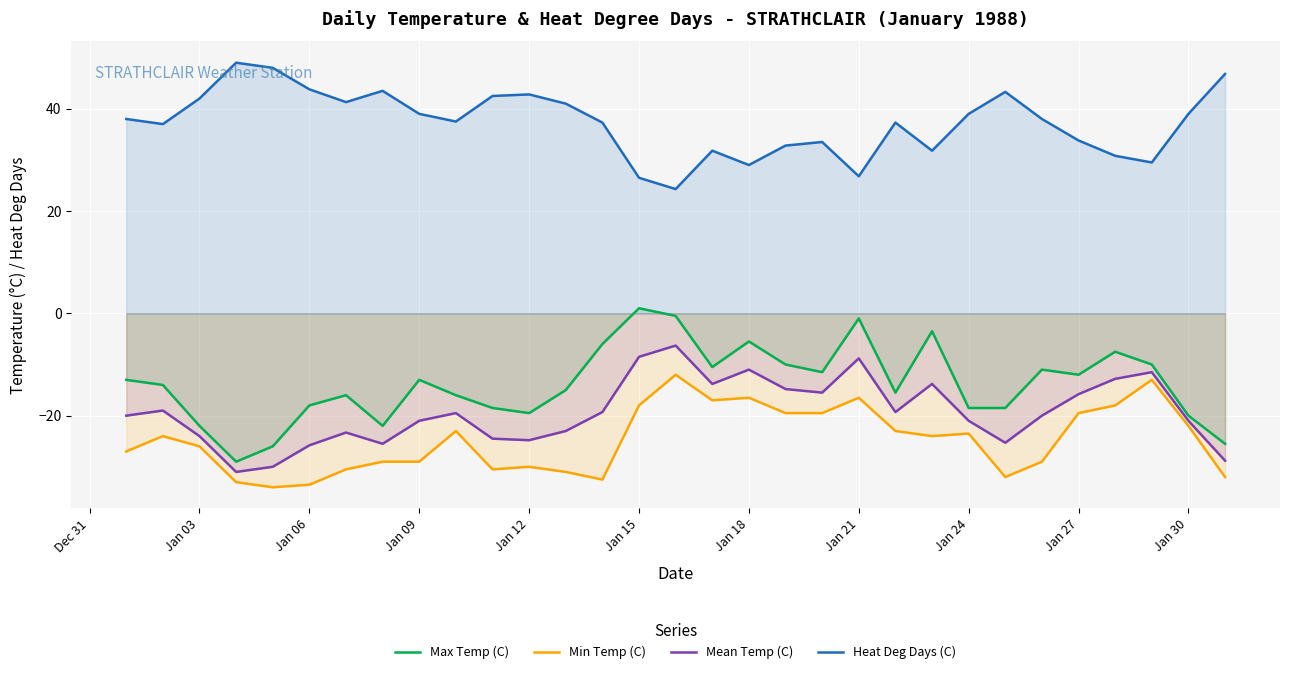

True or false: Heat Deg Days (C) has a value of 58.0 at Jan 09.

False